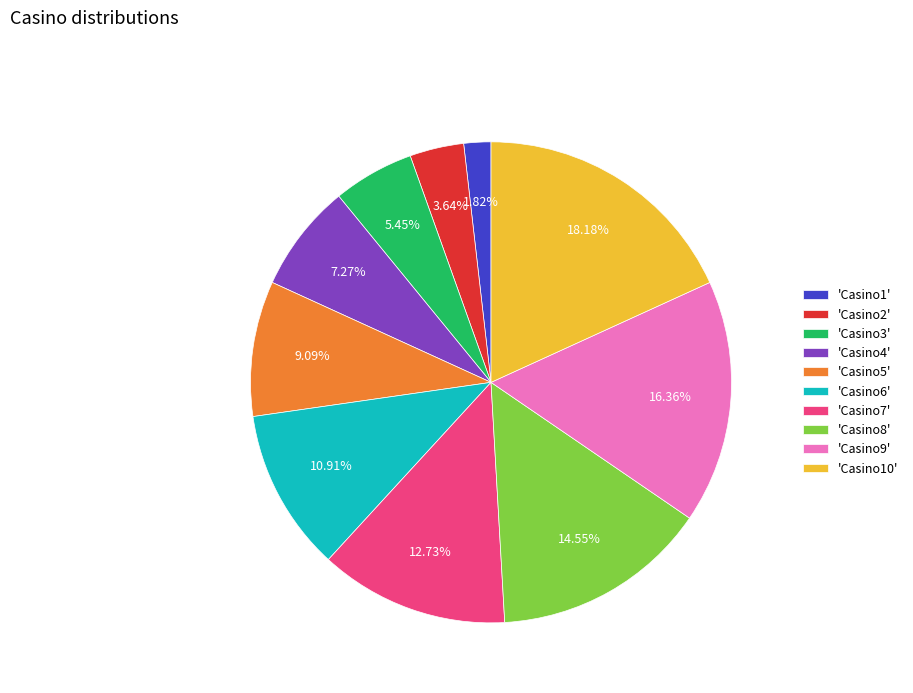

Which category has the smallest portion of the pie?

'Casino1'